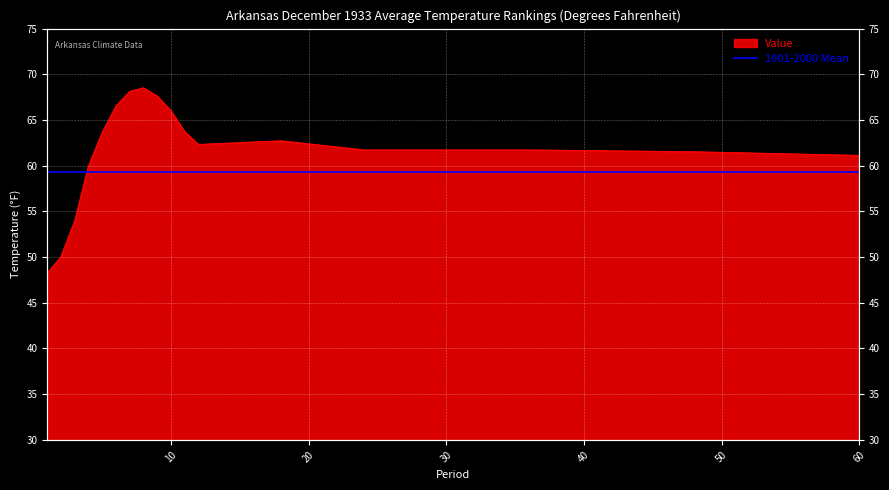

At which category does the chart reach its minimum across all series?

1